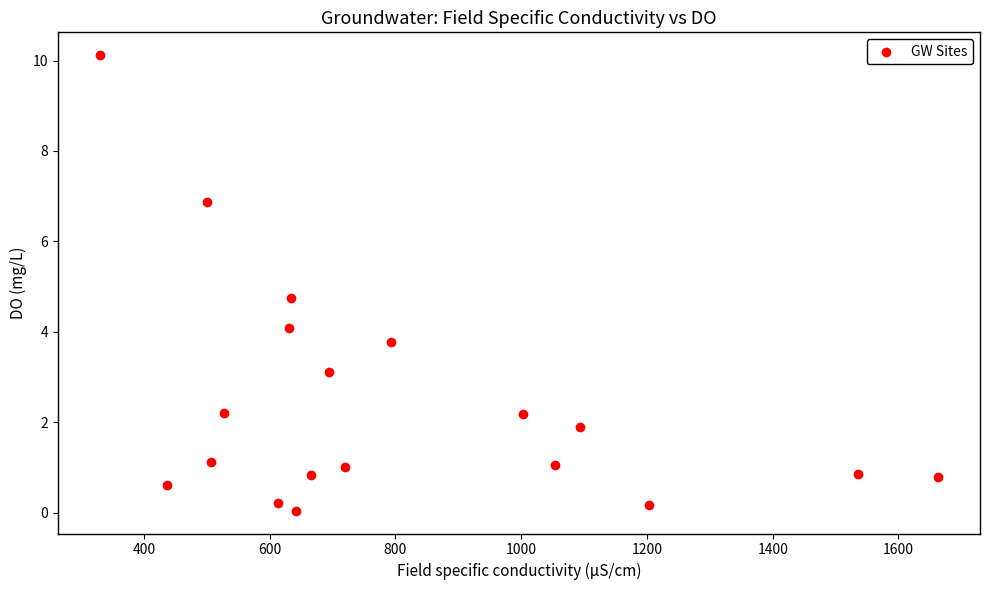

What Y value in the scatter plot is closest to 5?

4.7